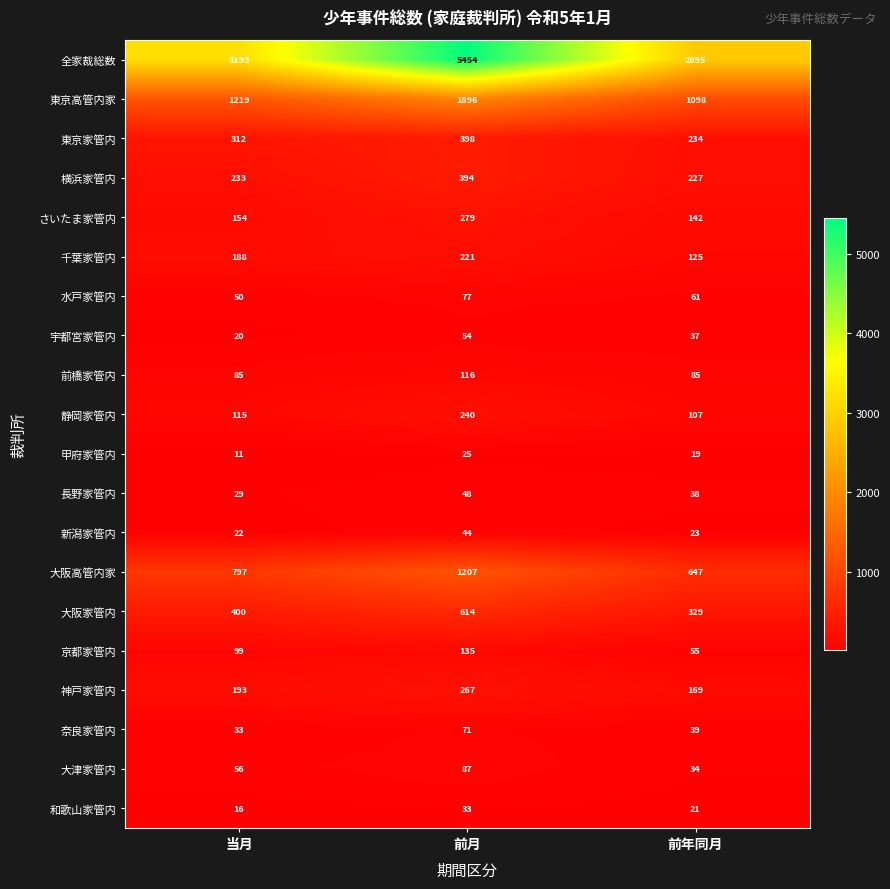

The value of 大津家管内 at 当月 is 29. True or false?

False